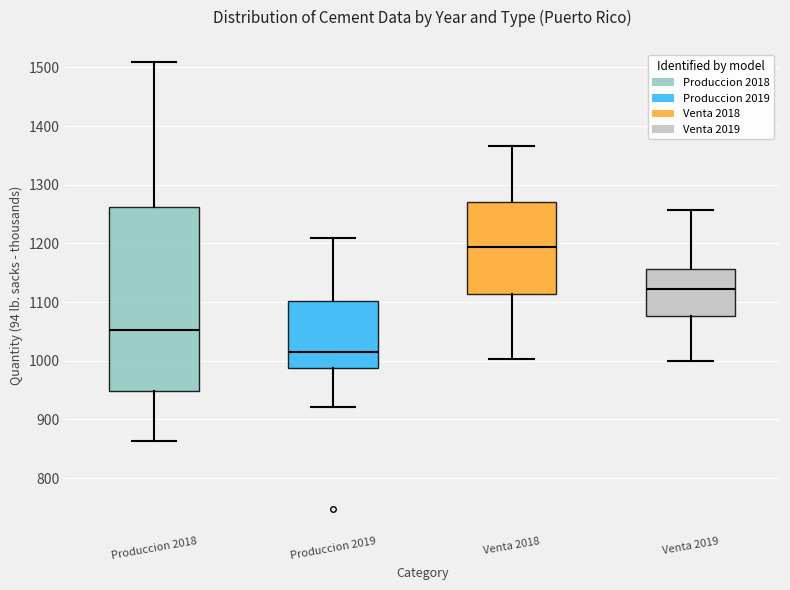

Where is the upper edge of the box for Venta 2019 on the y-axis? The values are not printed on the chart, so give them approximately, as read against the axis.

1160